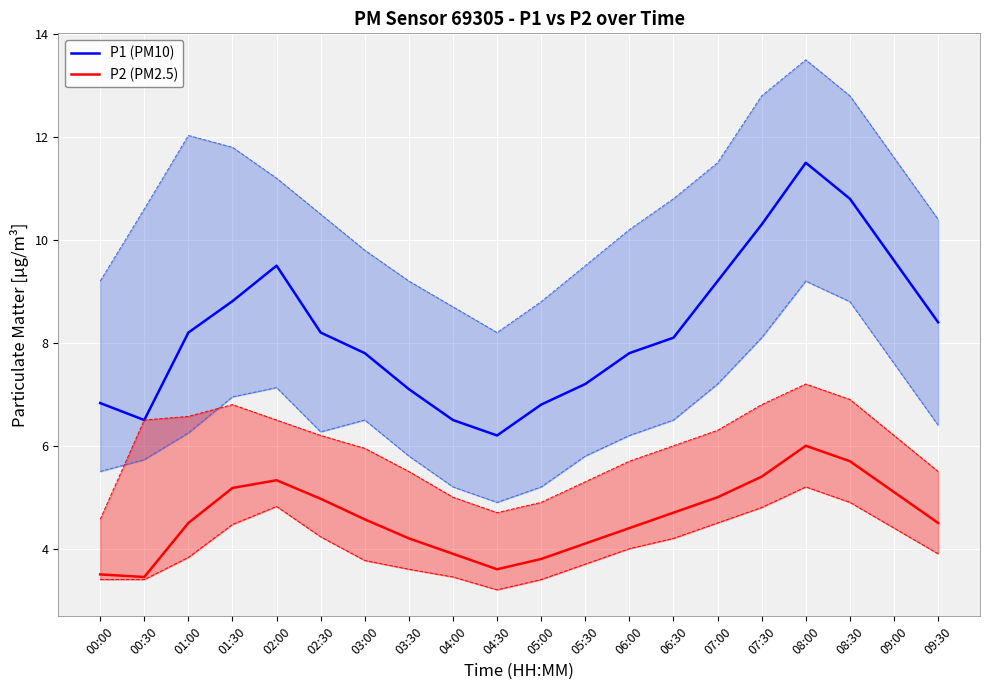

True or false: P2 (PM2.5) and P1 (PM10) intersect in this chart.

False